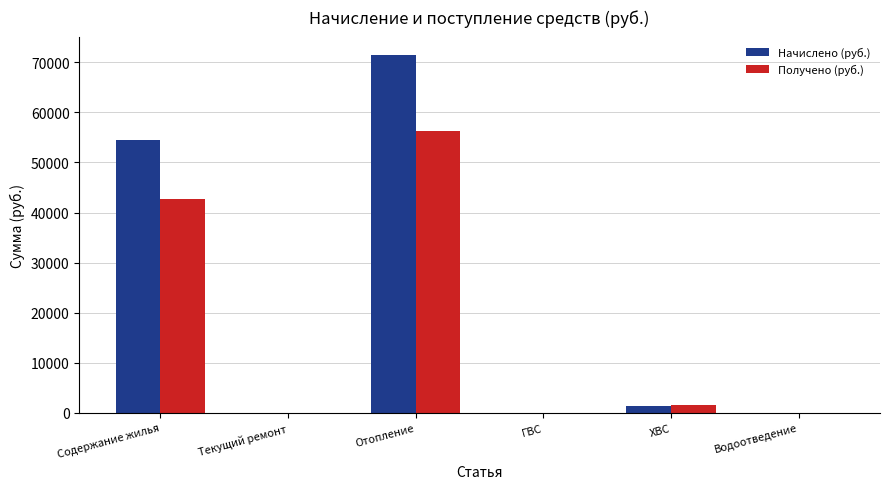

The value of Получено (руб.) at Водоотведение is 23923.0. True or false?

False